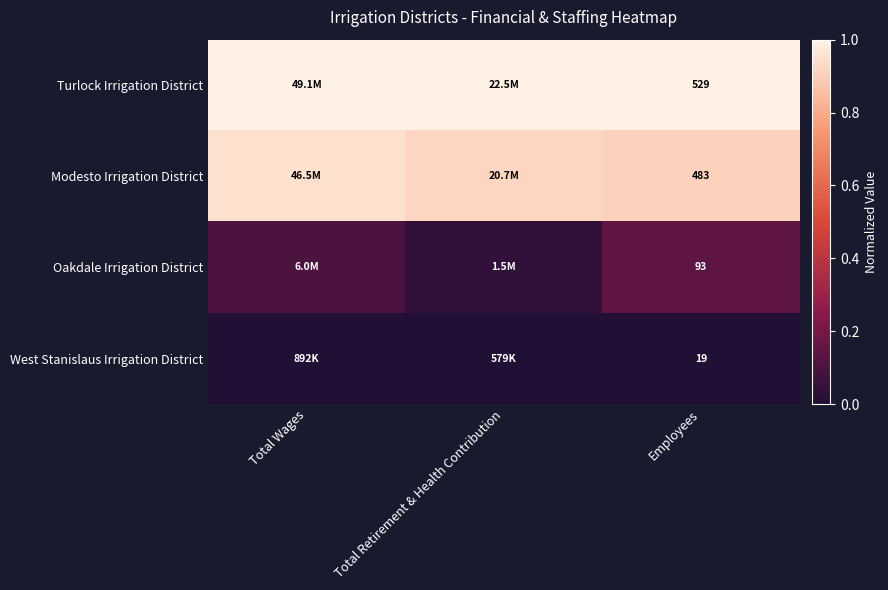

At how many categories does at least one series exceed 0?

3